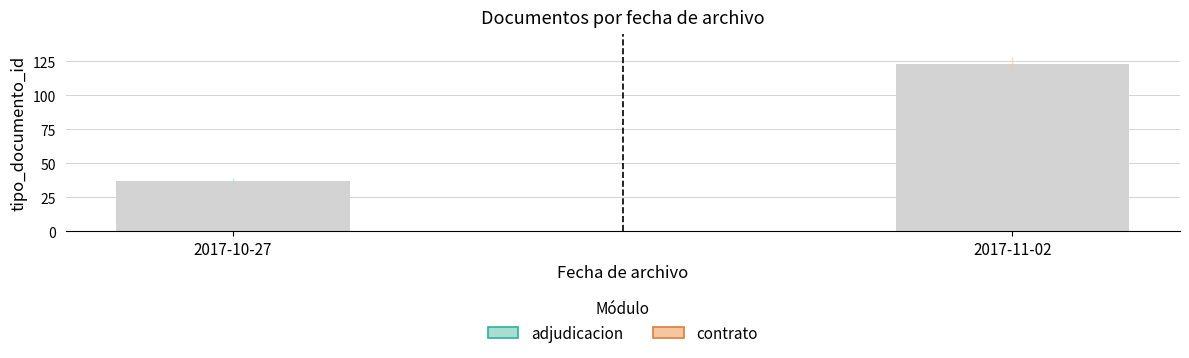

Read the value at 2017-11-02, to the nearest 5.

125